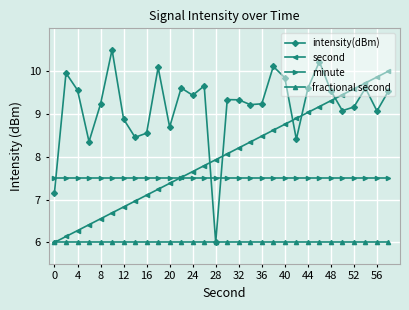

List the series in order of their overall mean, lowest first.

fractional second, minute, second, intensity(dBm)